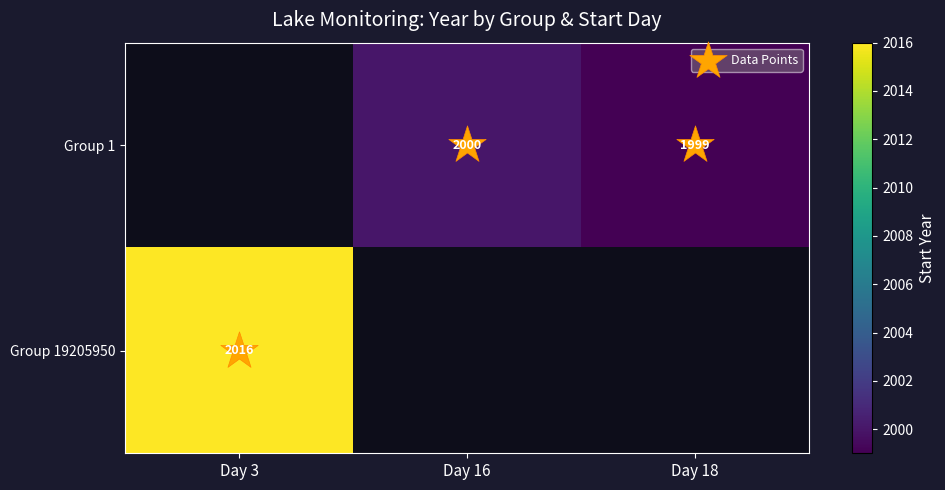

At how many categories does at least one series exceed 543?

3